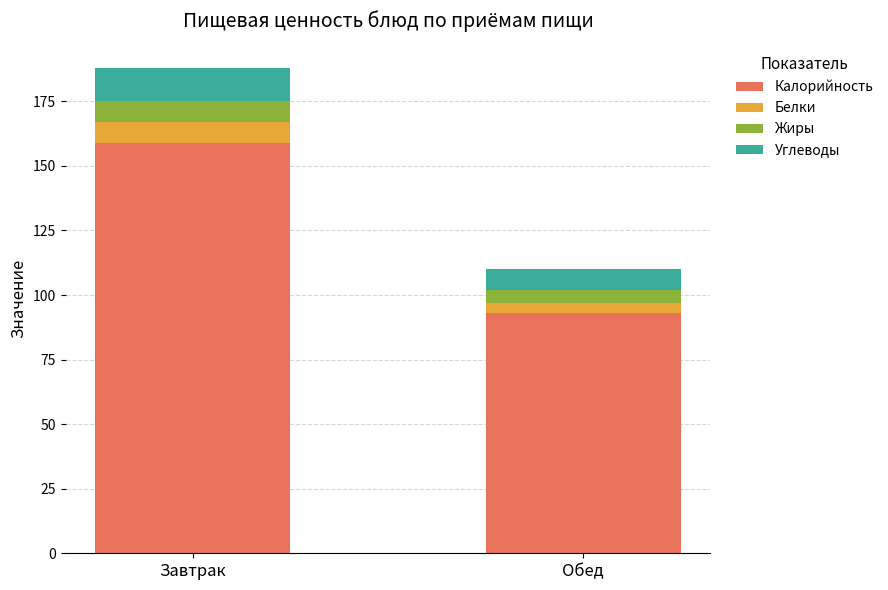

How many values in the Калорийность series are below 159?

1